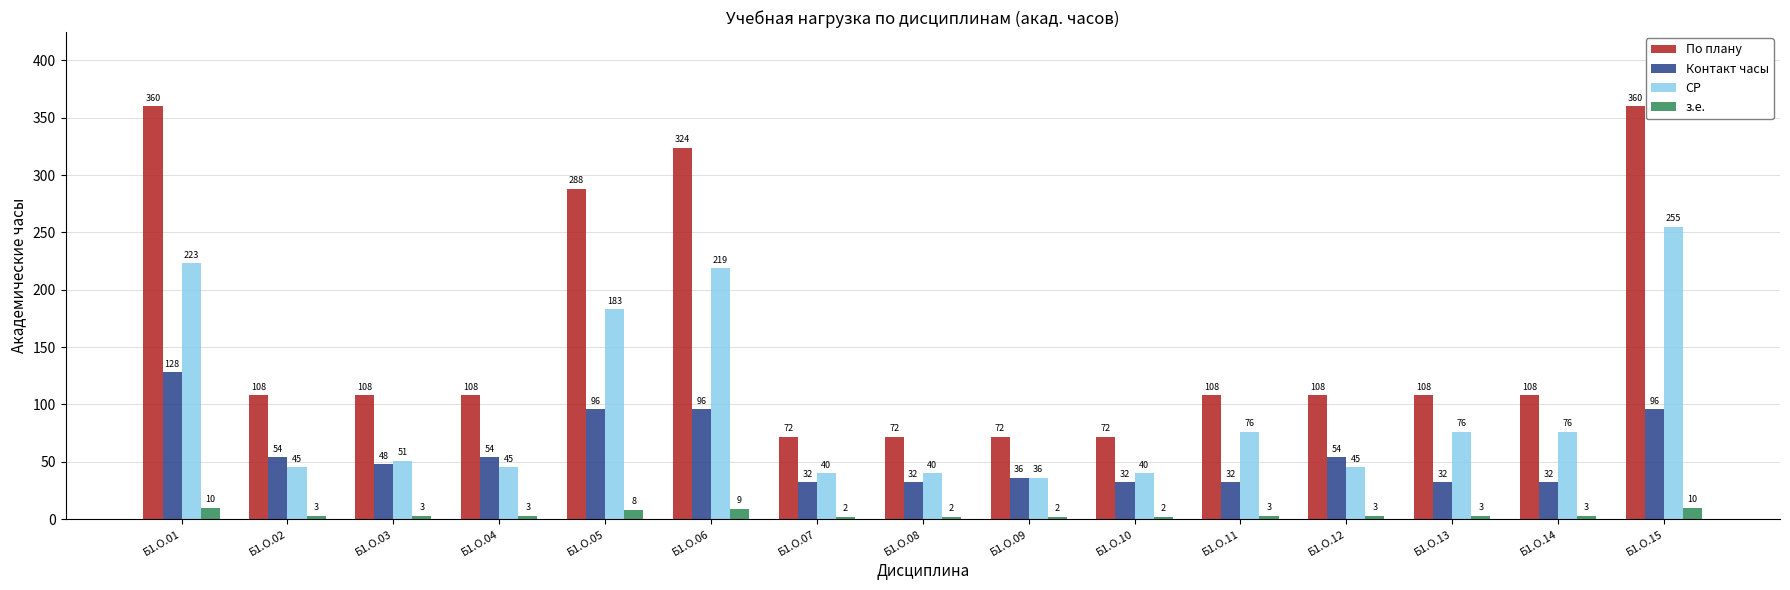

At how many categories does at least one series exceed 138?

4